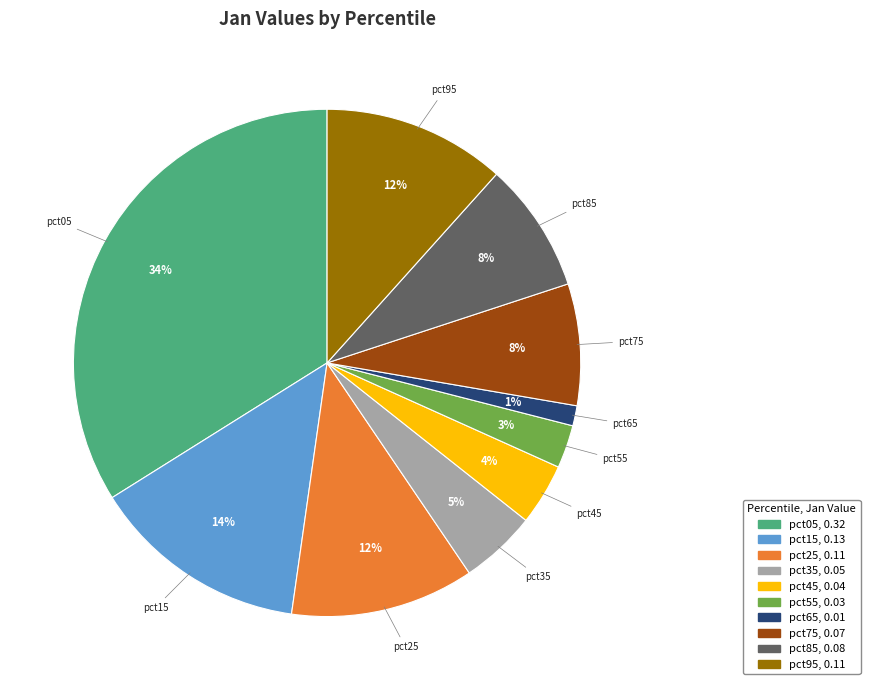

To the nearest percent, what is the combined percentage of pct15 and pct05?

48%